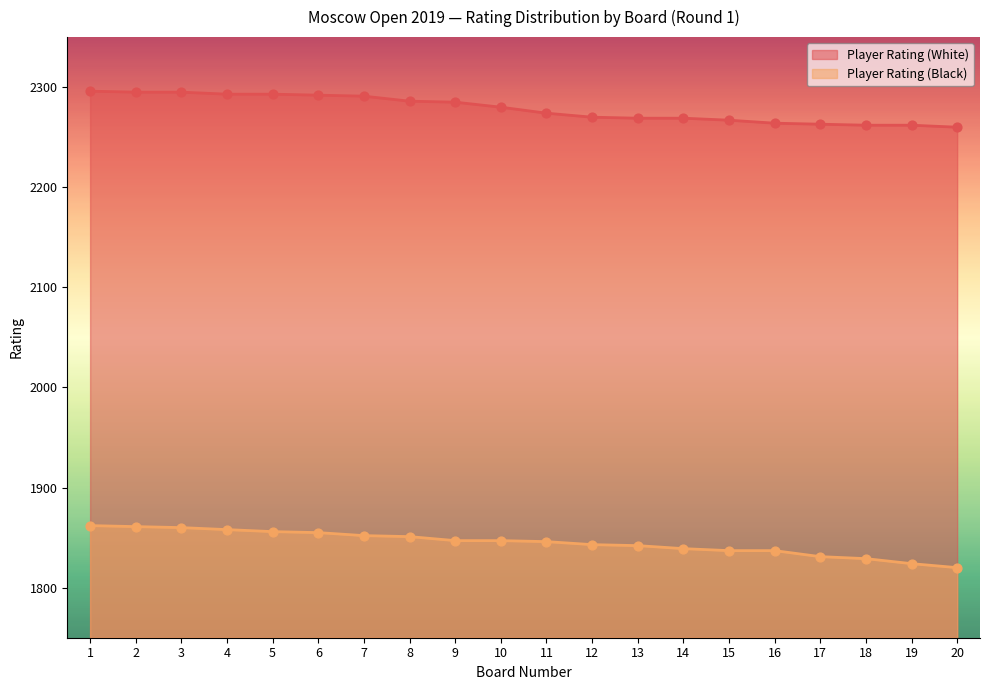

Which series has the largest total across all categories?

Player Rating (White)